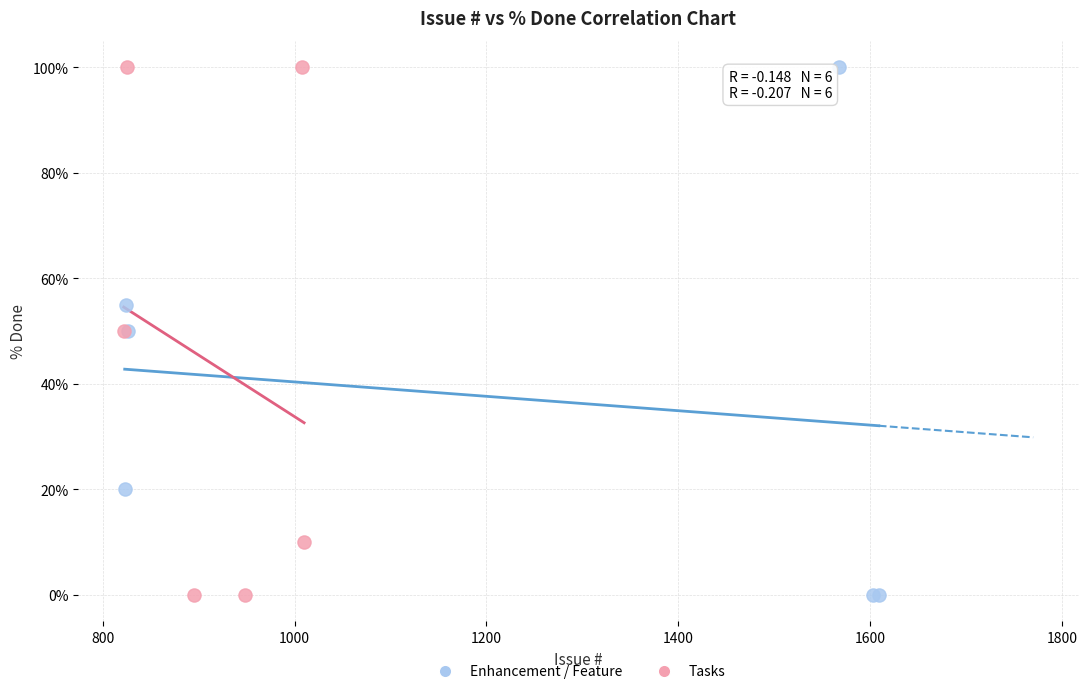

What are all the series names shown in the legend?

Enhancement / Feature, Tasks